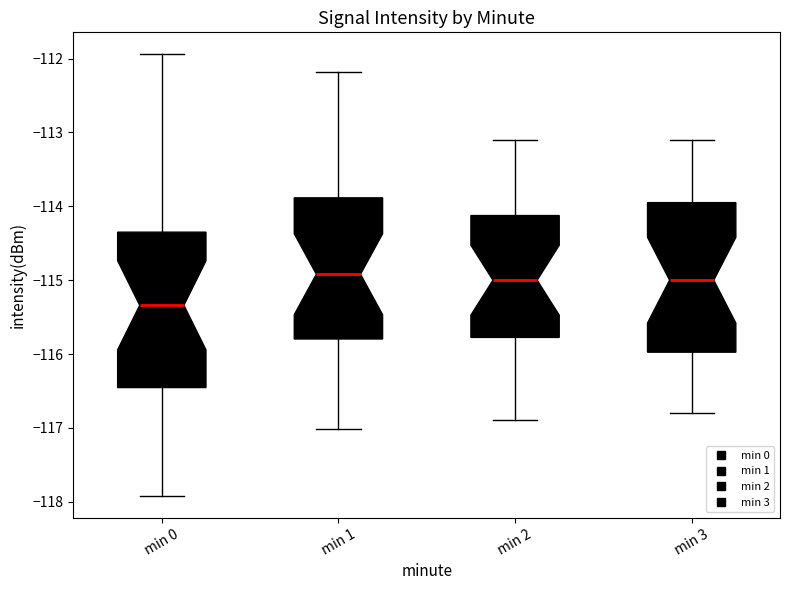

Reading left to right, transcribe this box plot: for each box, give where its median line is, the range the box spans, and where its two whiskers end, as read against the y-axis. The values are not printed on the chart, so give them approximately, as read against the axis.

min 0: median -115.3, box -116.5 to -114.3, whiskers -117.9 to -111.9
min 1: median -114.9, box -115.8 to -113.9, whiskers -117.0 to -112.2
min 2: median -115.0, box -115.8 to -114.1, whiskers -116.9 to -113.1
min 3: median -115.0, box -116.0 to -113.9, whiskers -116.8 to -113.1